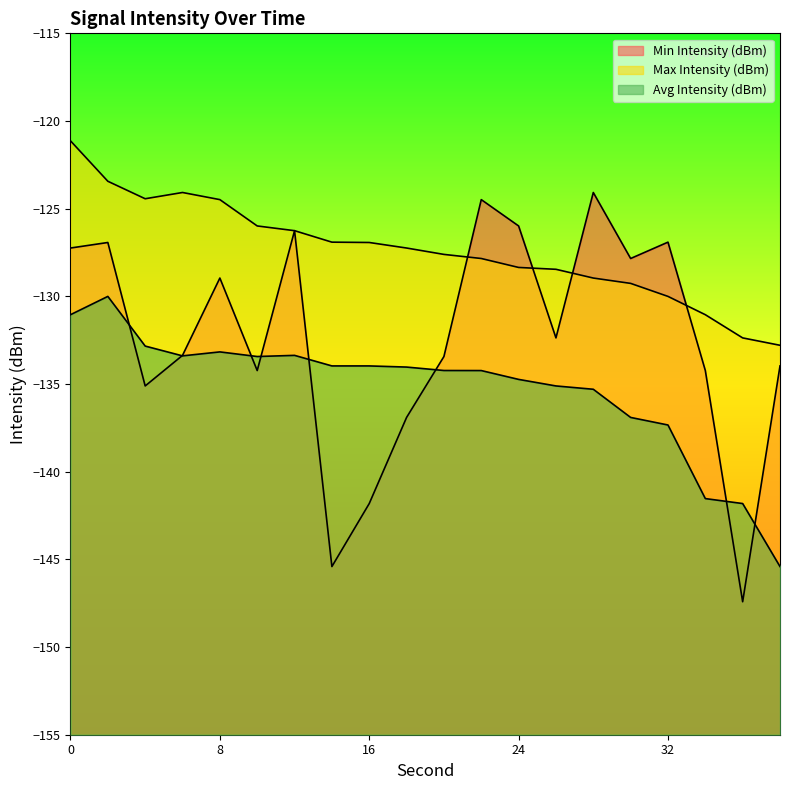

Is the value of Max Intensity (dBm) at 30 greater than the value of Min Intensity (dBm) at 4?

Yes